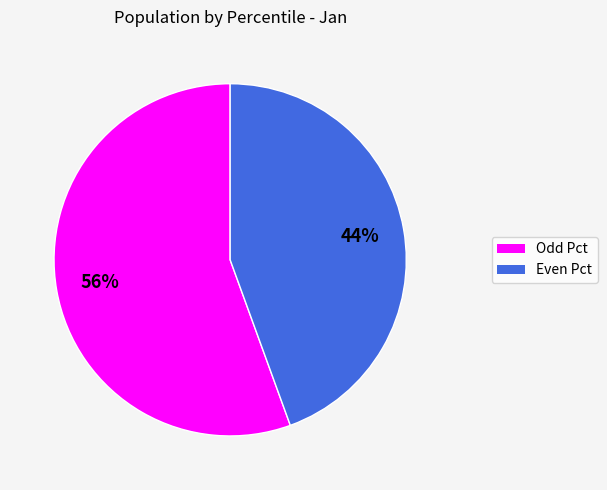

To the nearest percent, what is the average slice percentage?

50%